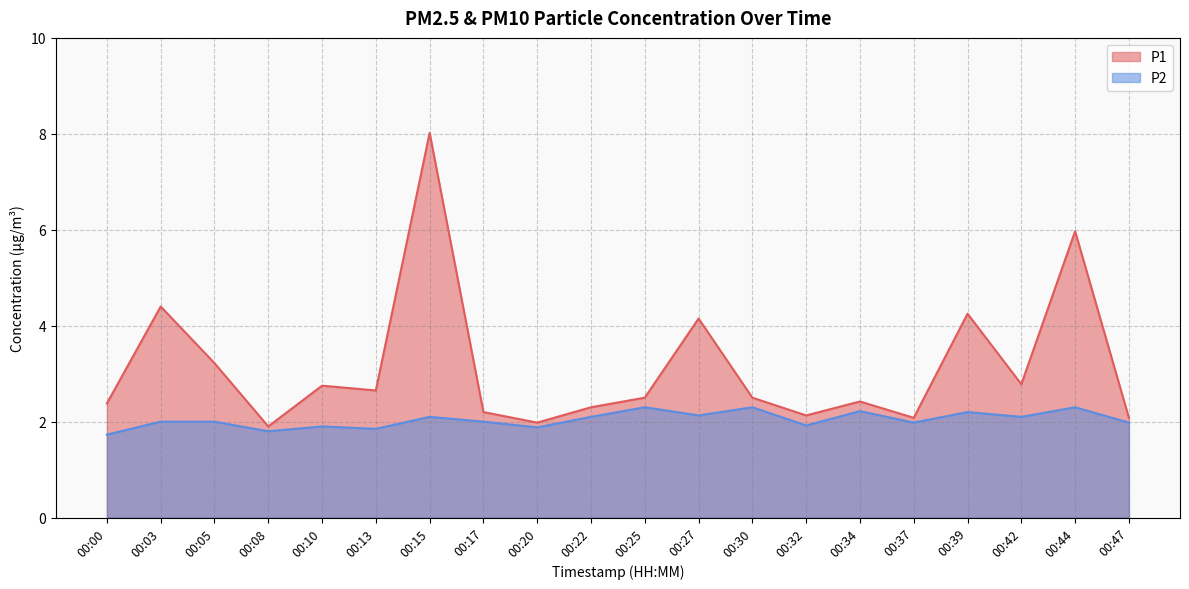

What is the maximum value for P1?

8.0